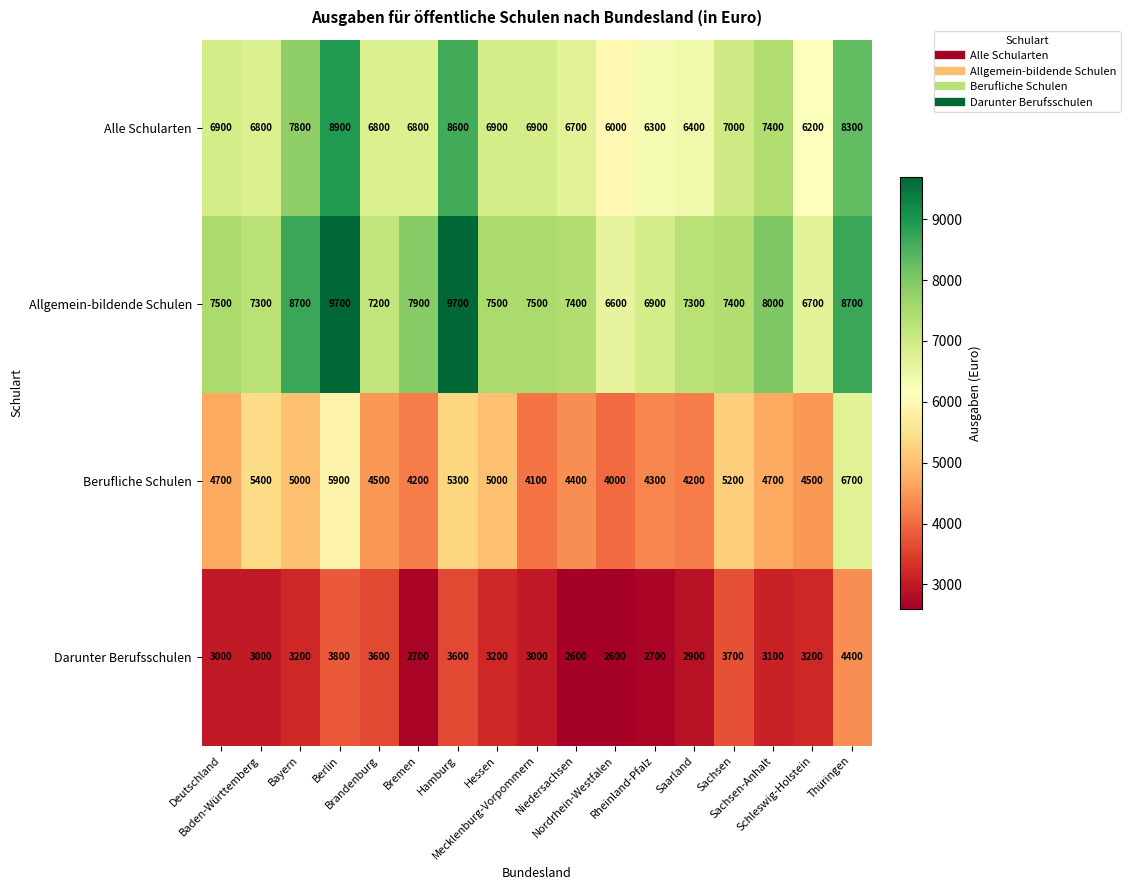

What is the difference between the maximum and second lowest values in the Alle Schularten series?

2700